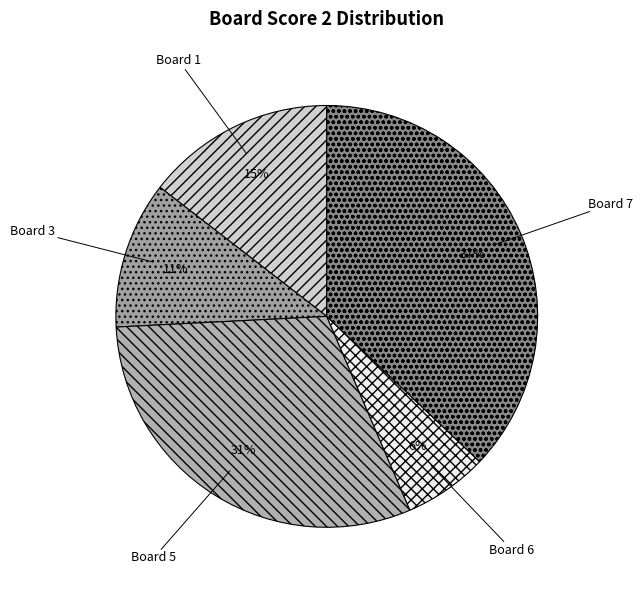

How many slices are in this pie chart?

5